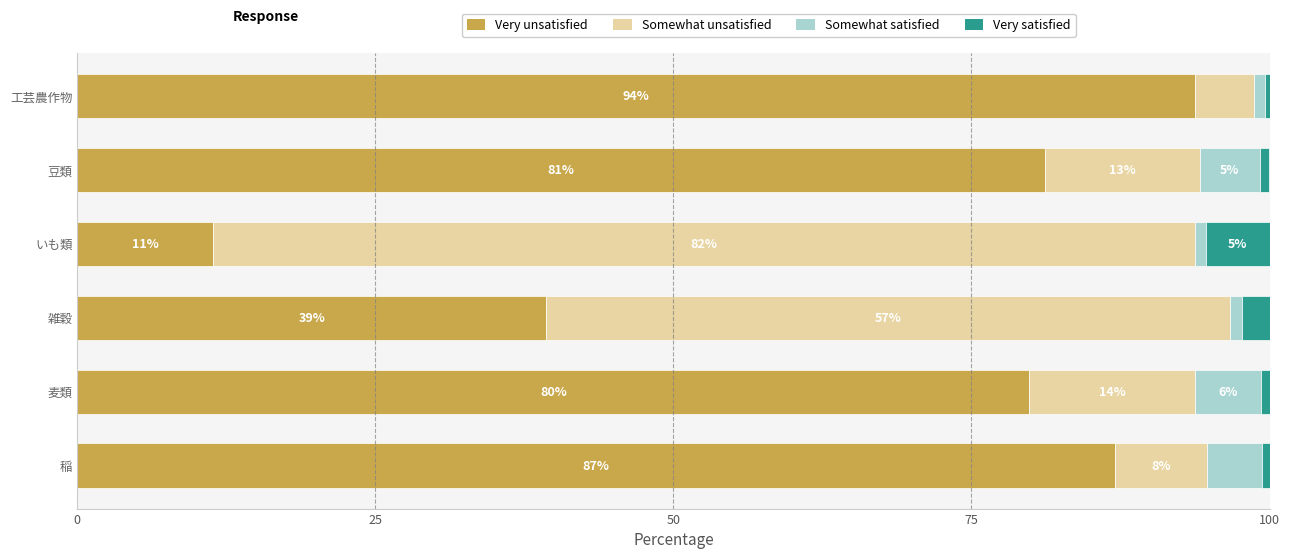

At which label does Very unsatisfied reach its minimum?

いも類